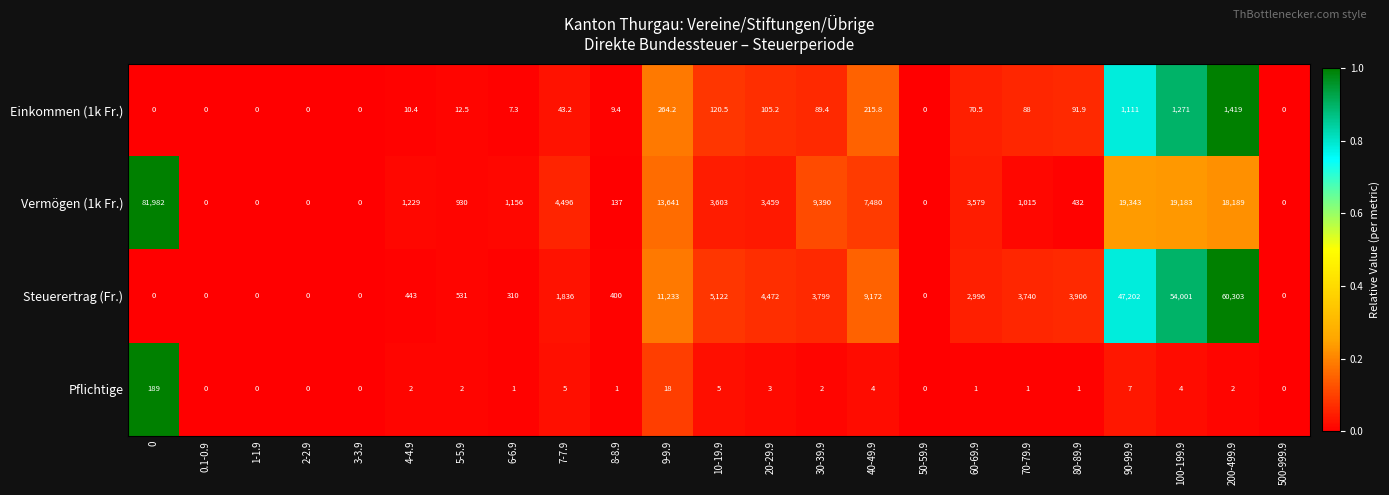

How many data points does each series have?

23